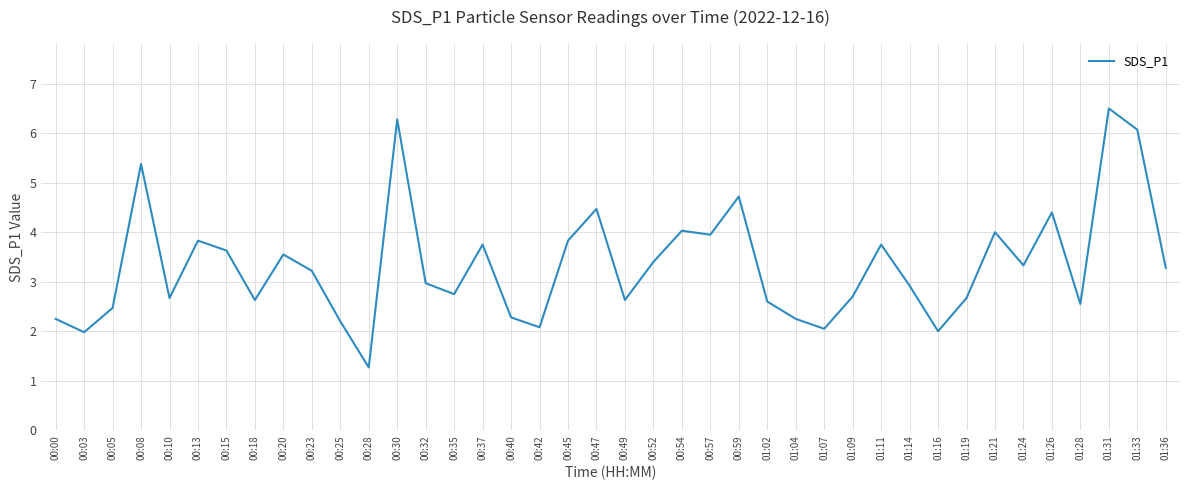

What position from the left is 00:20?

9